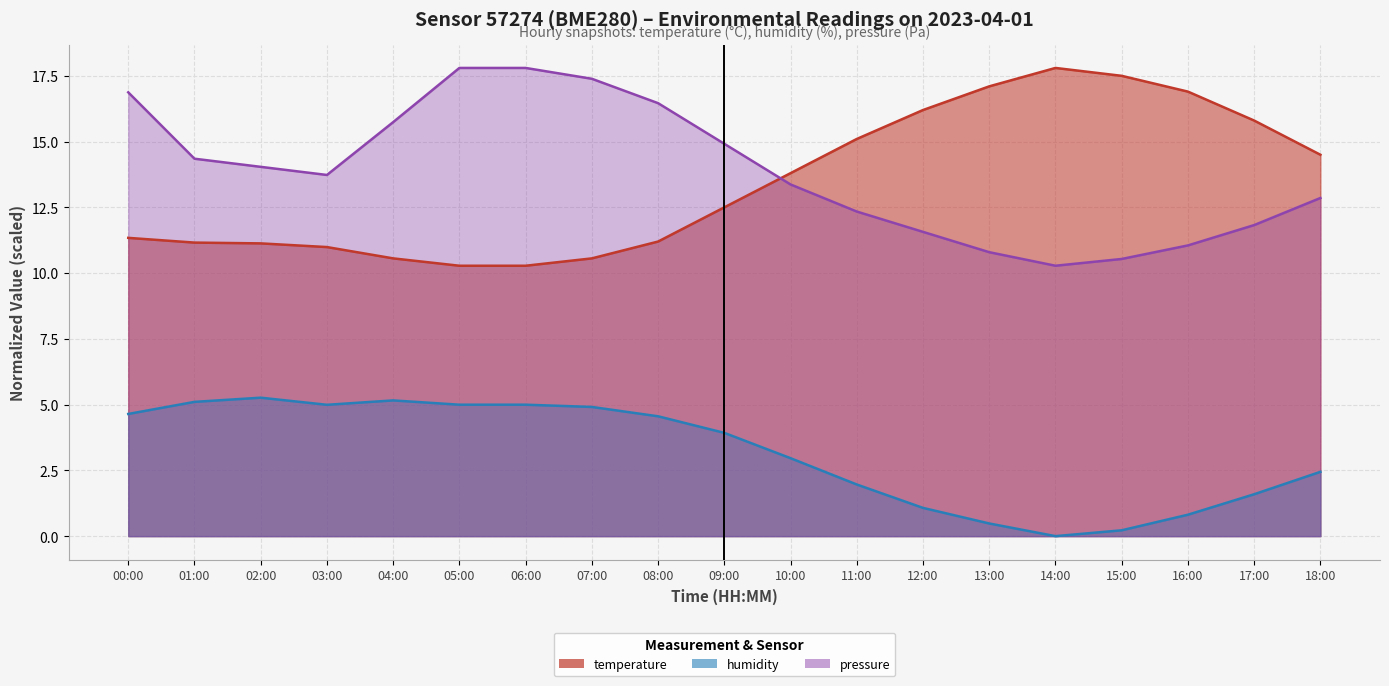

What is the difference between the maximum and minimum values in the humidity series?

5.3